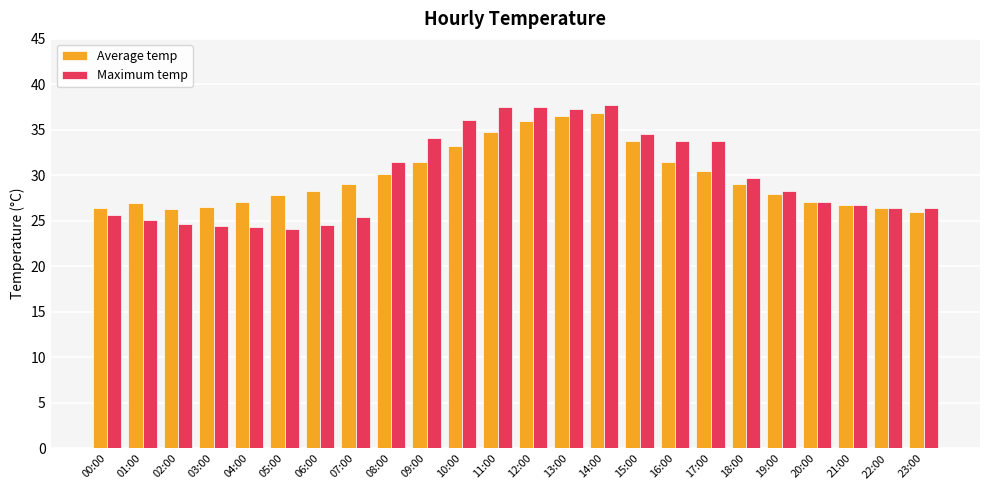

At 06:00, list the series in order from largest to smallest.

Average temp, Maximum temp